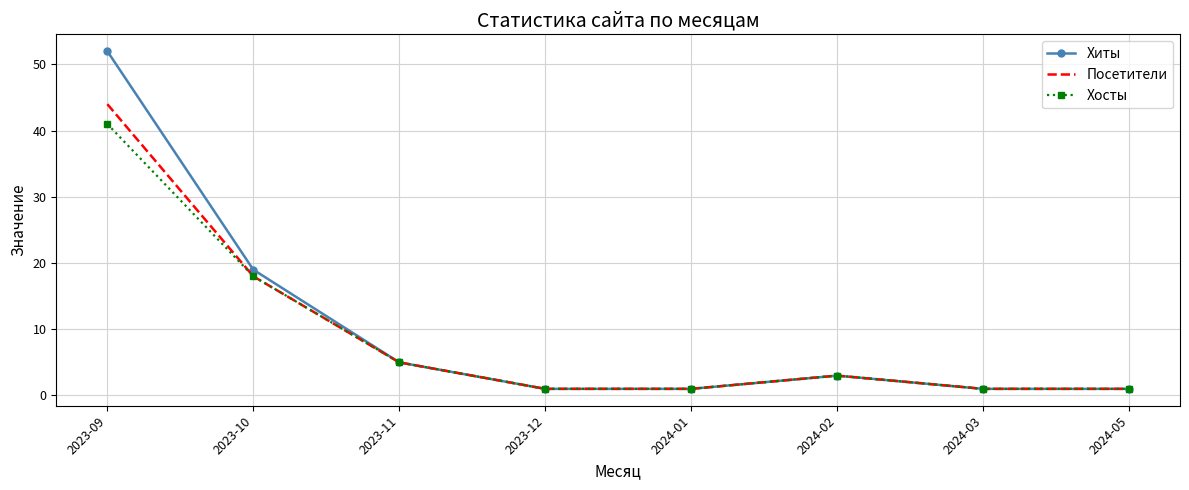

What is the maximum value shown in the chart?

52